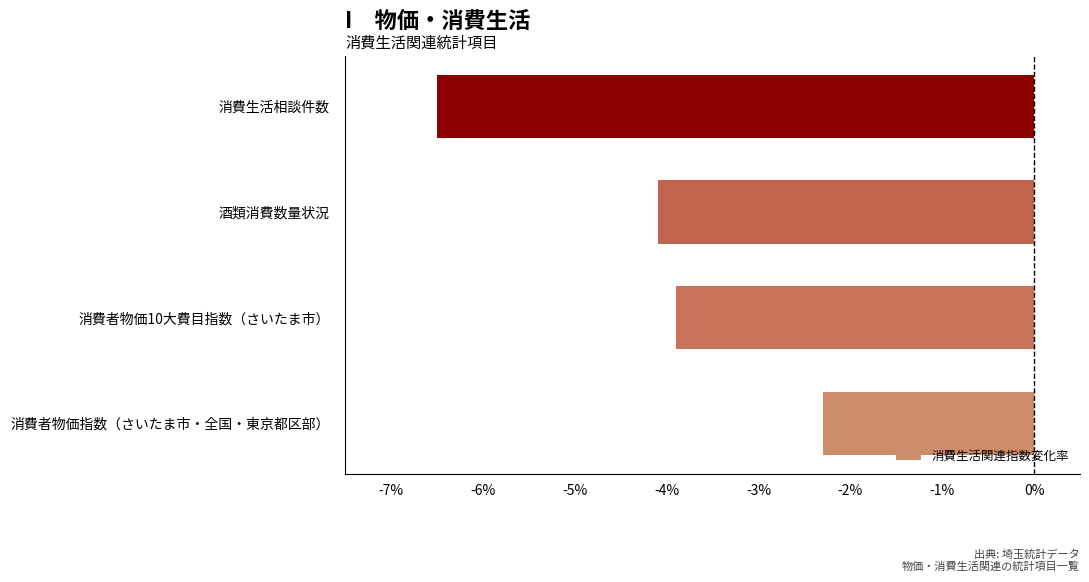

What is the sum of all values?

-16.8